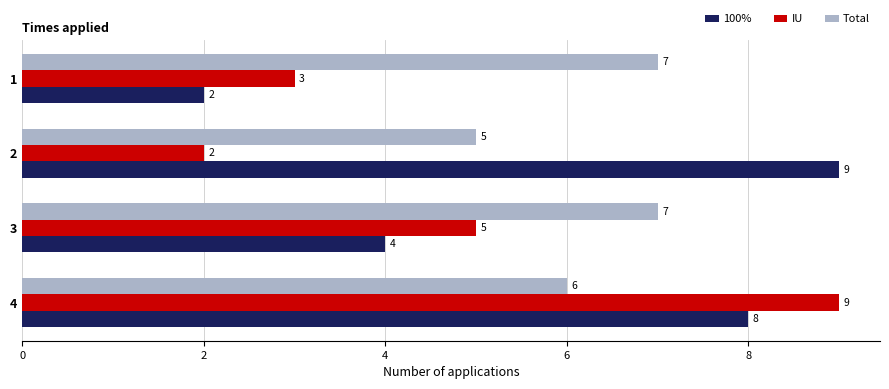

At how many categories does at least one series exceed 2?

4